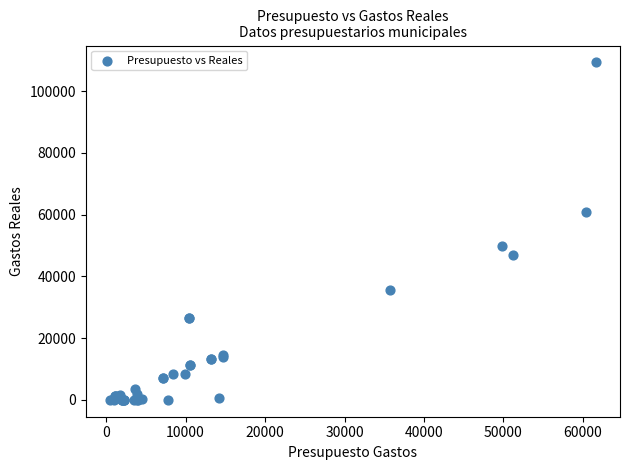

What Y value in the scatter plot is closest to 54657?

49794.8